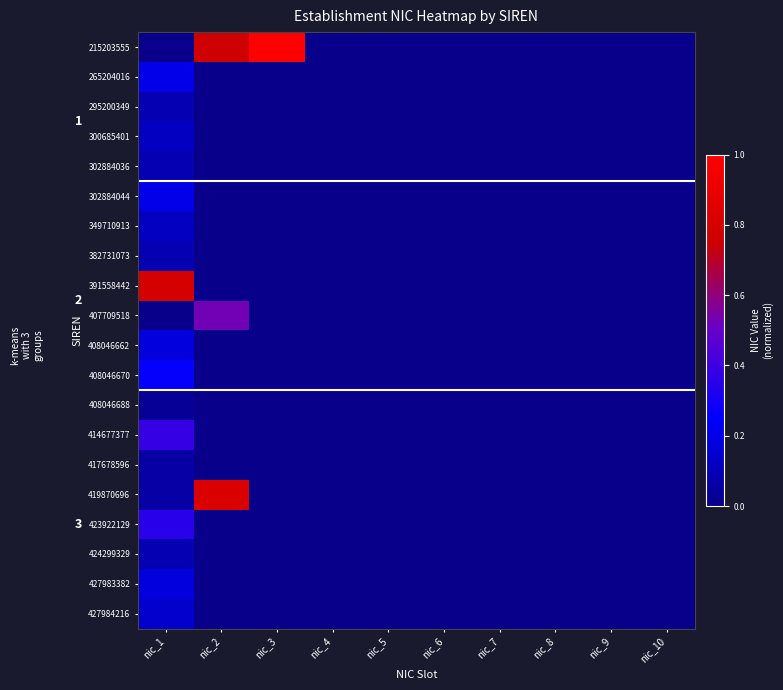

Which series has the largest range (max minus min)?

215203555